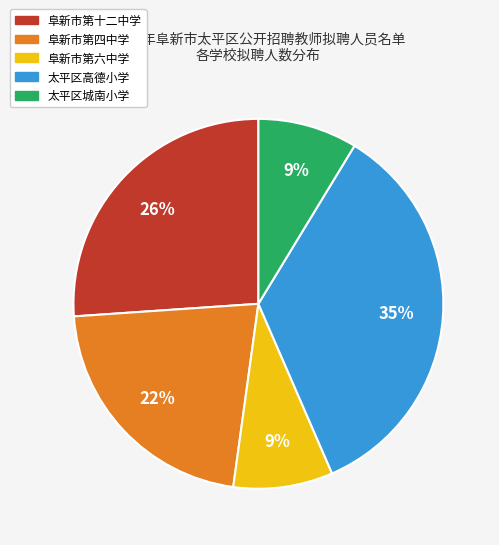

How many segments does this pie chart have?

5